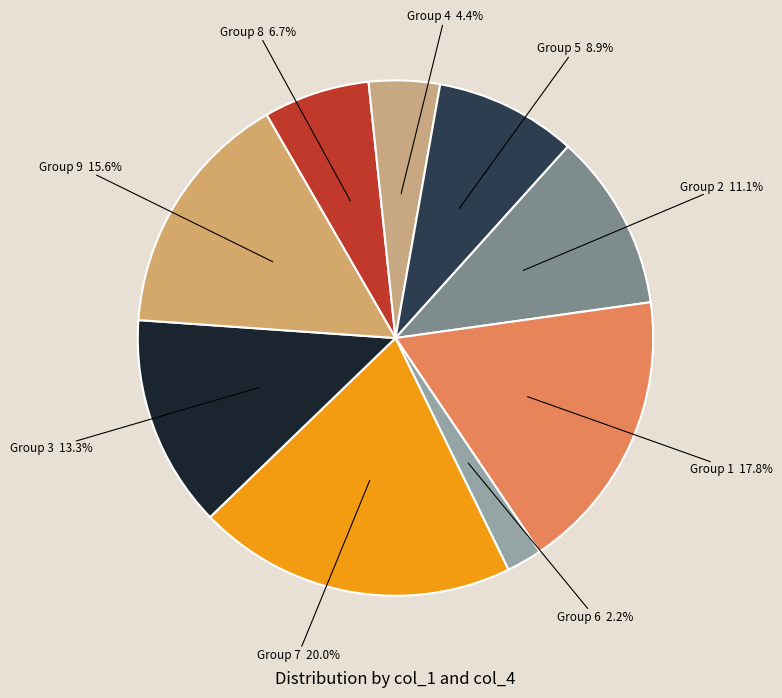

Count the number of slices in the pie.

9